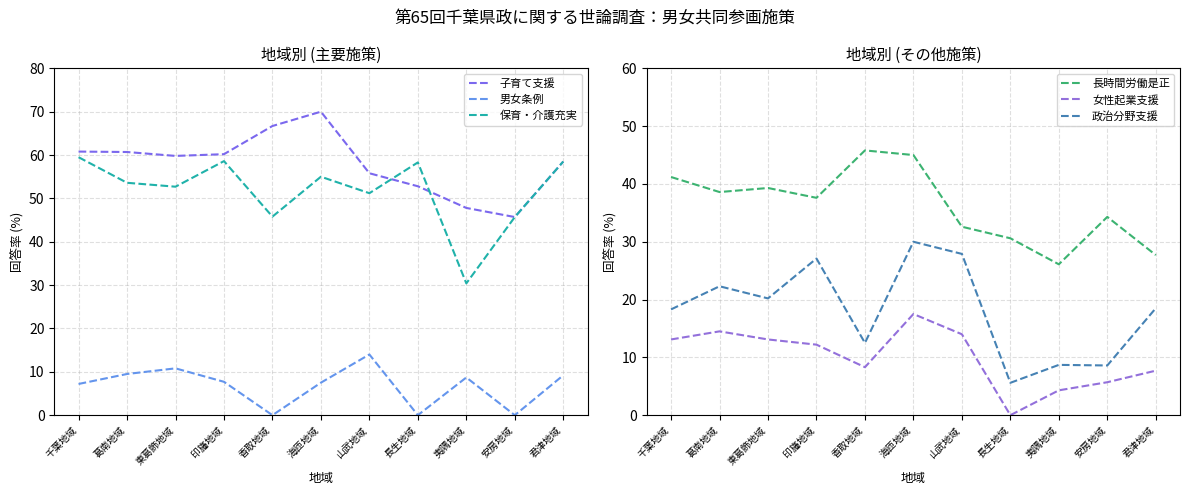

Count the number of data series in this chart.

6